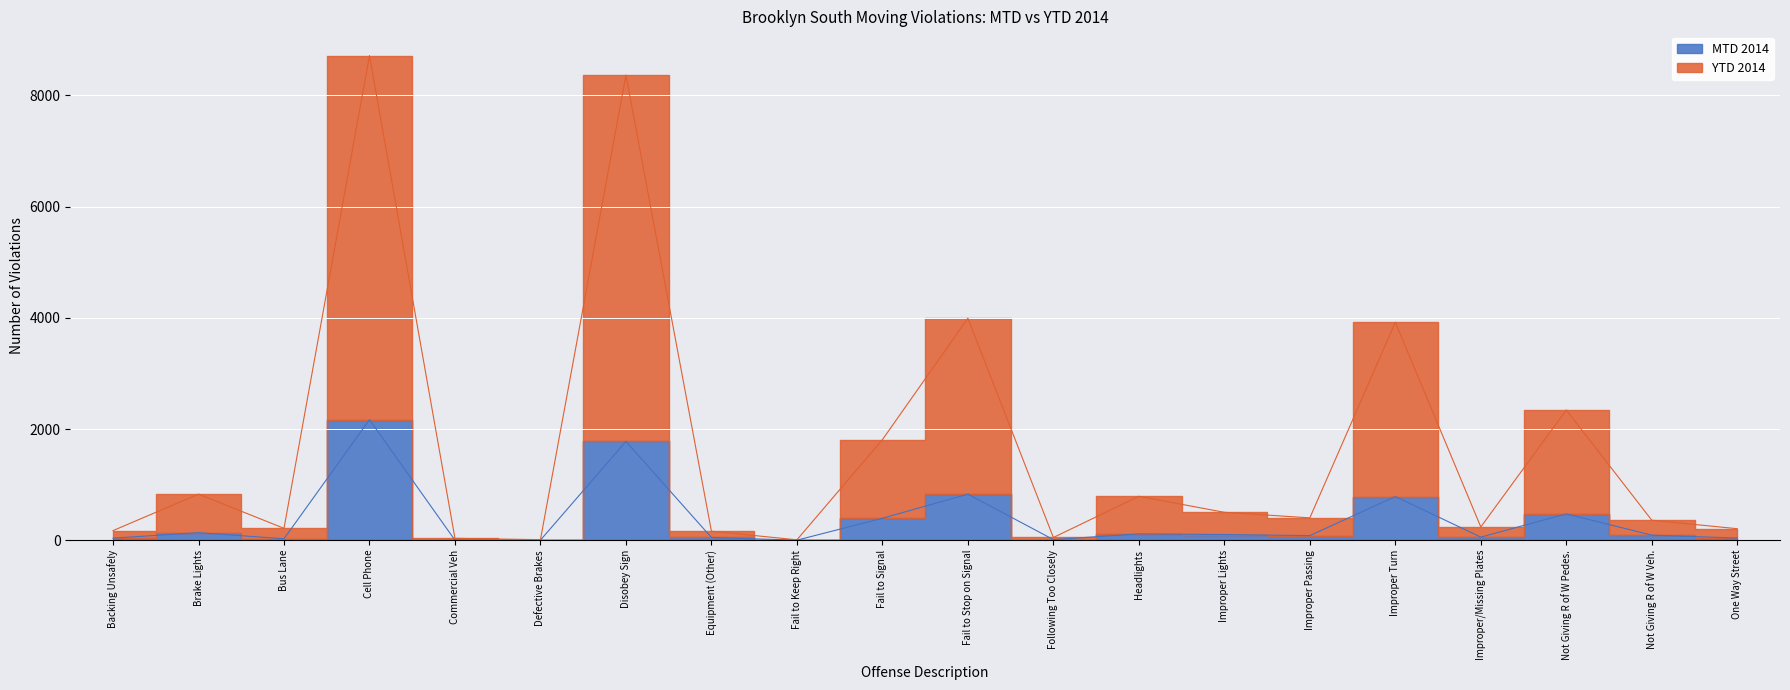

At which label does MTD 2014 reach its peak?

Cell Phone